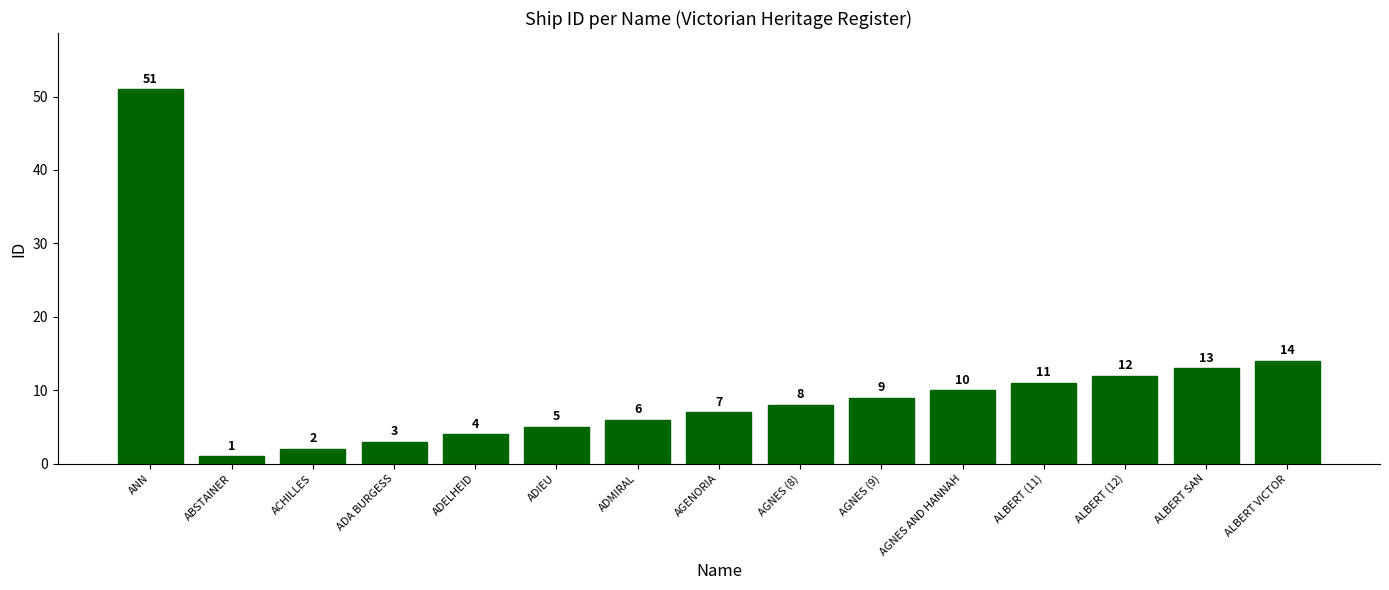

What is the value of the 9th bar from the left?

8